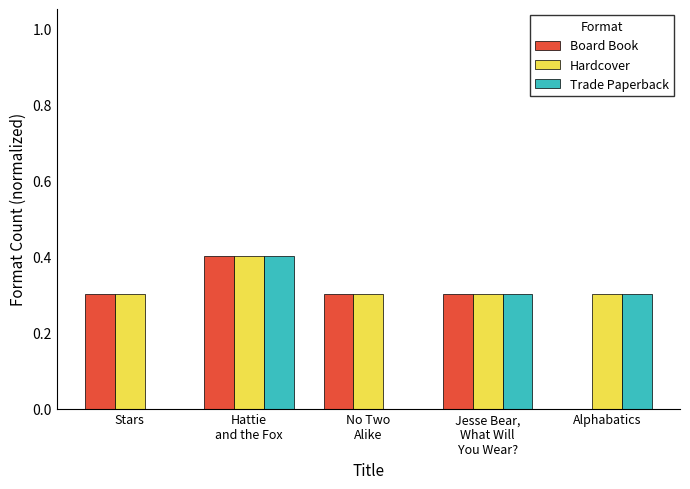

What is the sum of the Board Book values at No Two
Alike and Alphabatics?

0.3